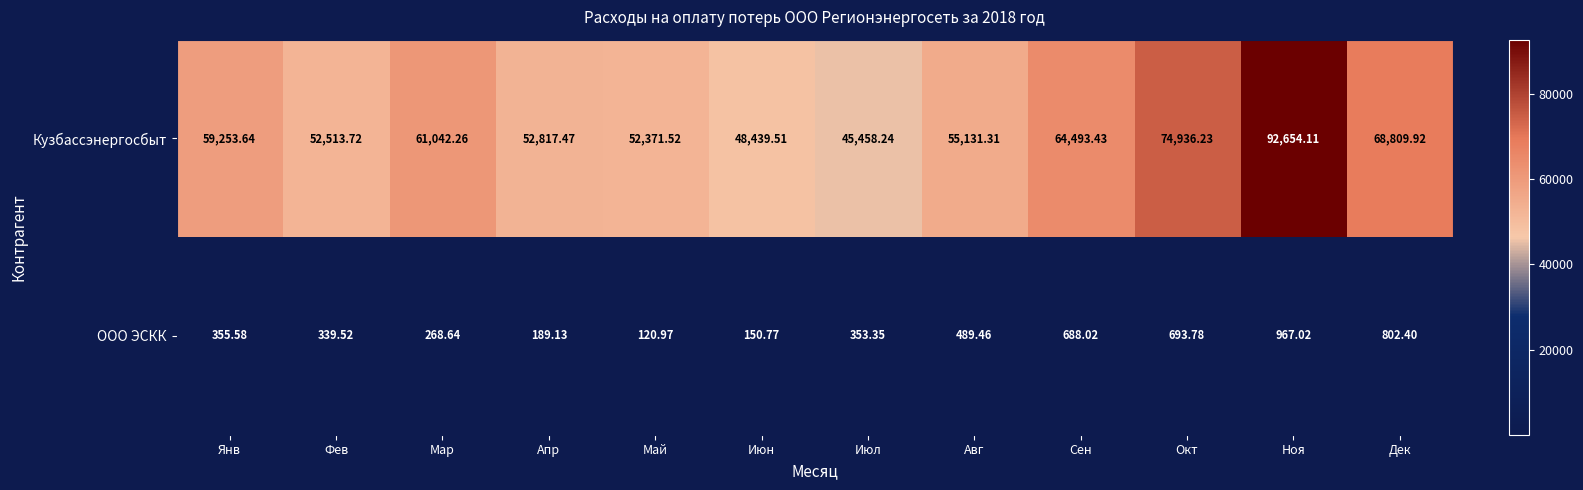

Between Июн and Дек, which series saw the biggest shift?

Кузбассэнергосбыт